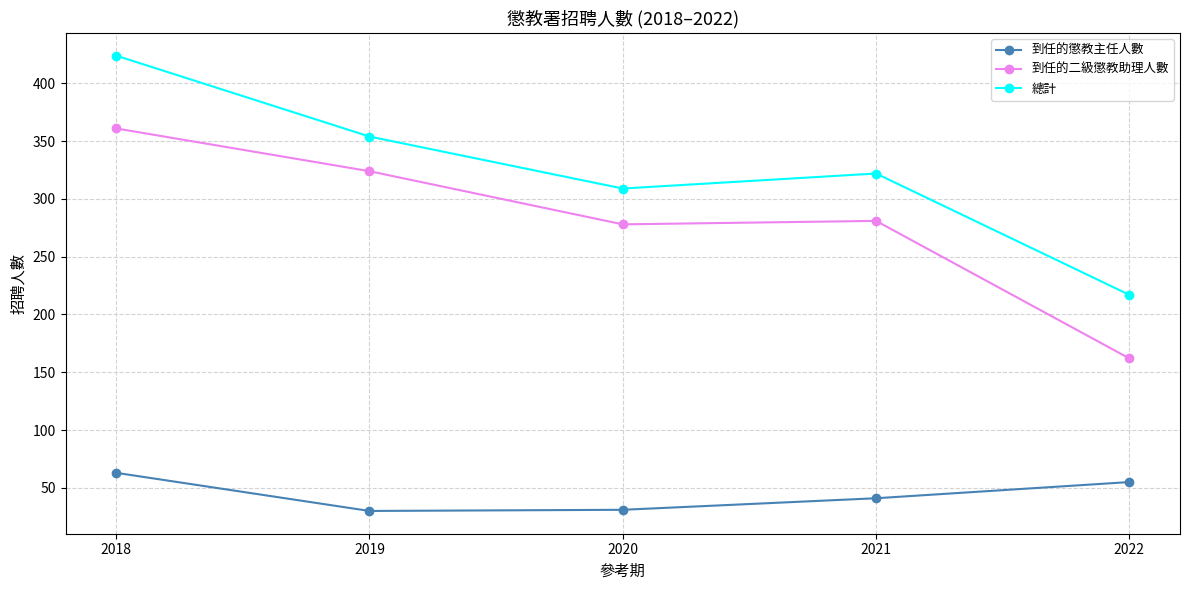

What are all the series names shown in the legend?

到任的懲教主任人數, 到任的二級懲教助理人數, 總計